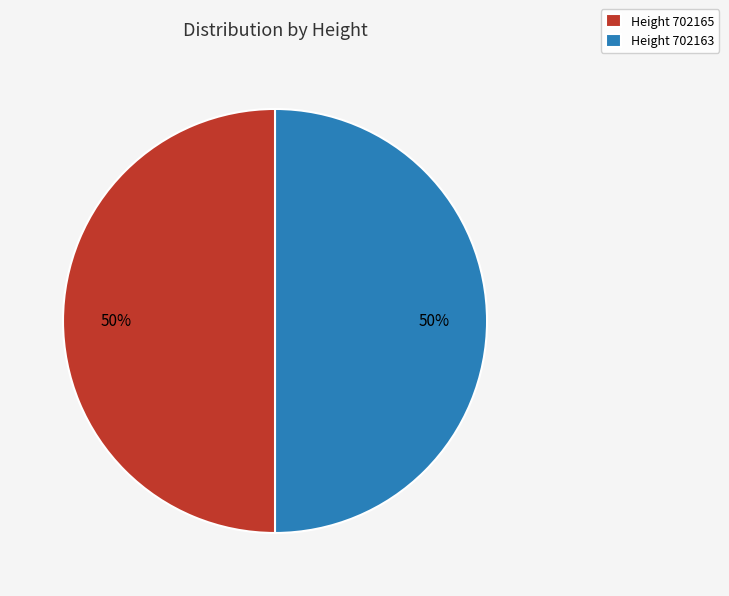

What is the ratio of the value at Height 702163 to the value at Height 702165?

1.0